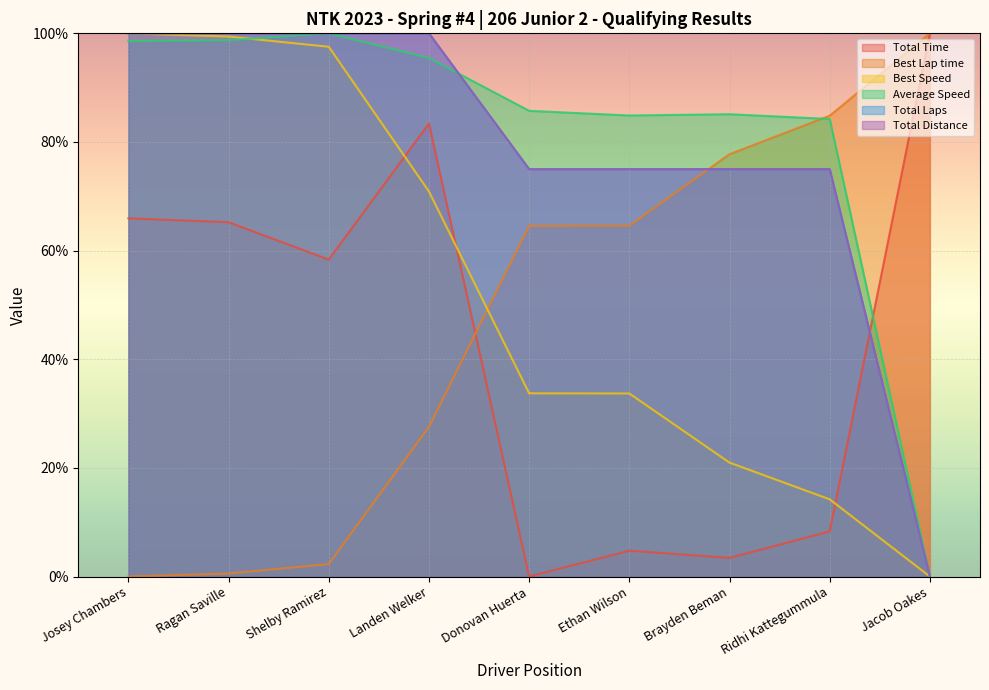

Rank the series at Donovan Huerta from lowest to highest value.

Total Time, Best Speed, Best Lap time, Total Laps, Total Distance, Average Speed